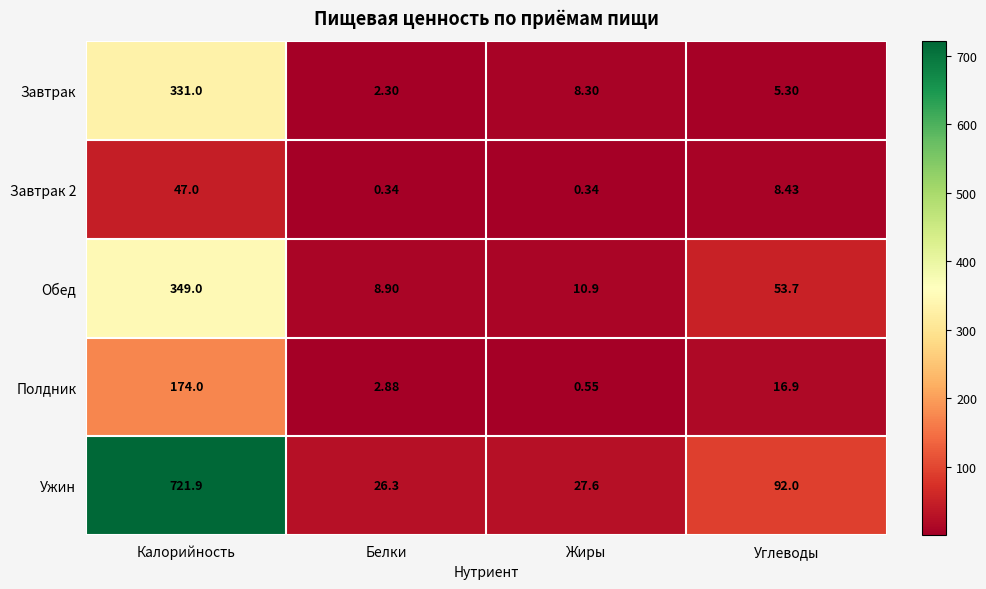

Rank the categories by Полдник value from lowest to highest.

Жиры, Белки, Углеводы, Калорийность